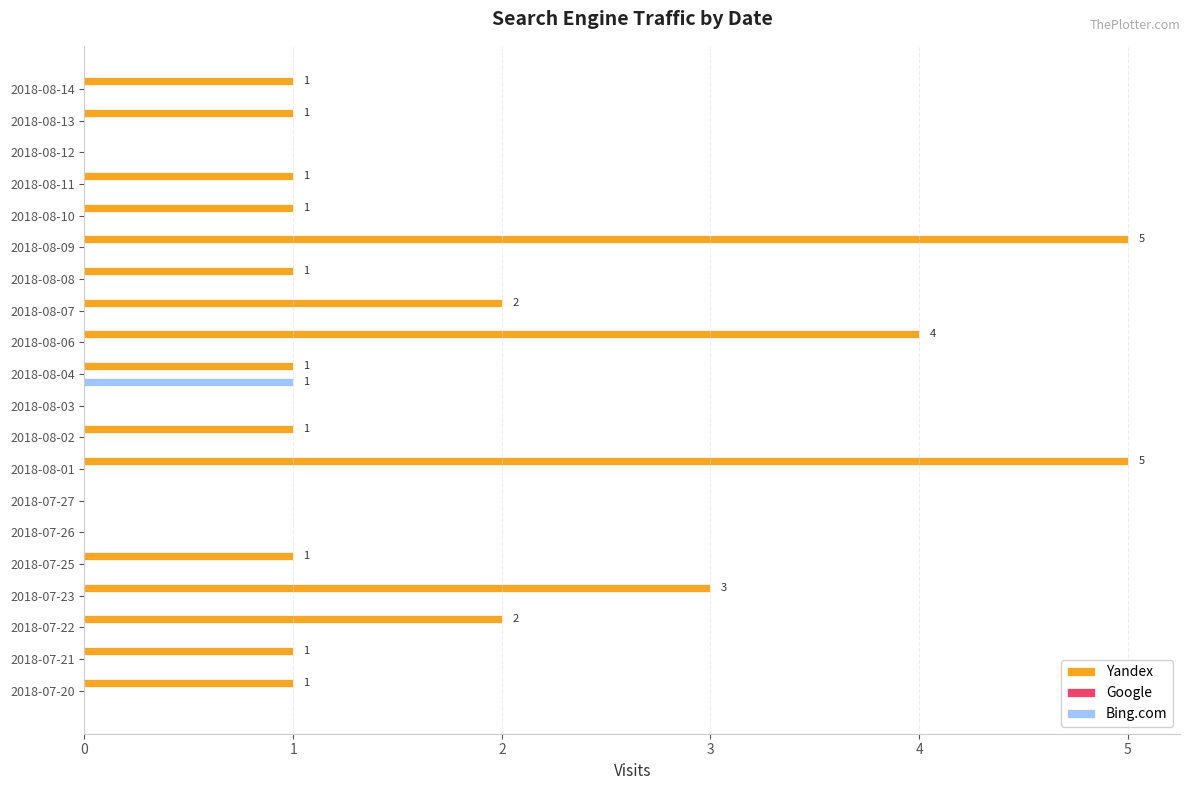

Is the value of Bing.com at 2018-08-01 greater than the value of Yandex at 2018-08-08?

No